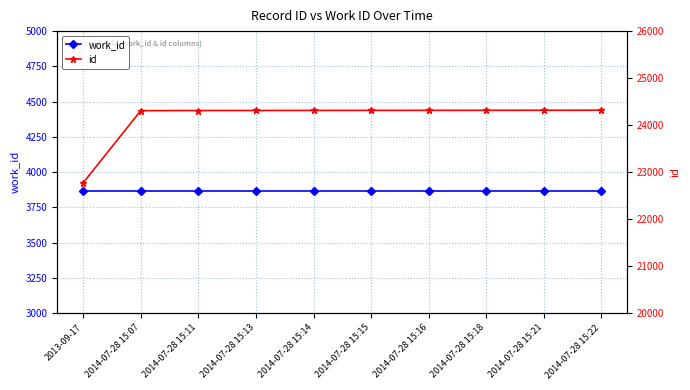

Reading left to right, what are all the values shown in this chart?

work_id: 2013-09-17=3866	2014-07-28 15:07=3866	2014-07-28 15:11=3866	2014-07-28 15:13=3866	2014-07-28 15:14=3866	2014-07-28 15:15=3866	2014-07-28 15:16=3866	2014-07-28 15:18=3866	2014-07-28 15:21=3866	2014-07-28 15:22=3866
id: 2013-09-17=22775	2014-07-28 15:07=24309	2014-07-28 15:11=24311	2014-07-28 15:13=24312	2014-07-28 15:14=24313	2014-07-28 15:15=24314	2014-07-28 15:16=24315	2014-07-28 15:18=24316	2014-07-28 15:21=24317	2014-07-28 15:22=24318